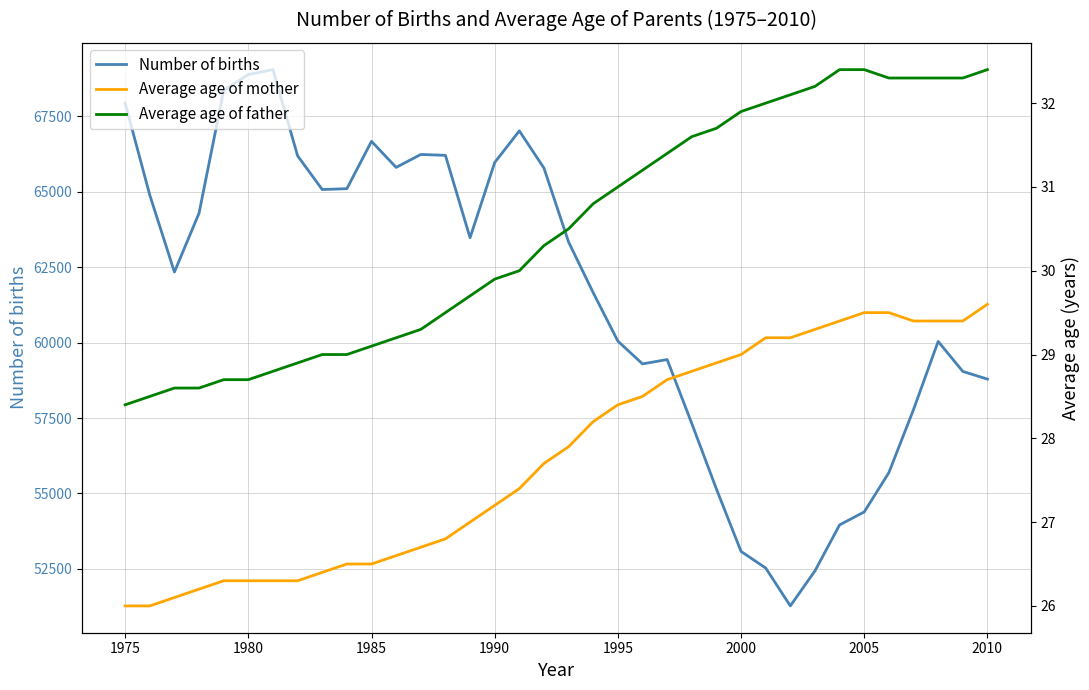

What is the maximum value shown in the chart?

69054.0